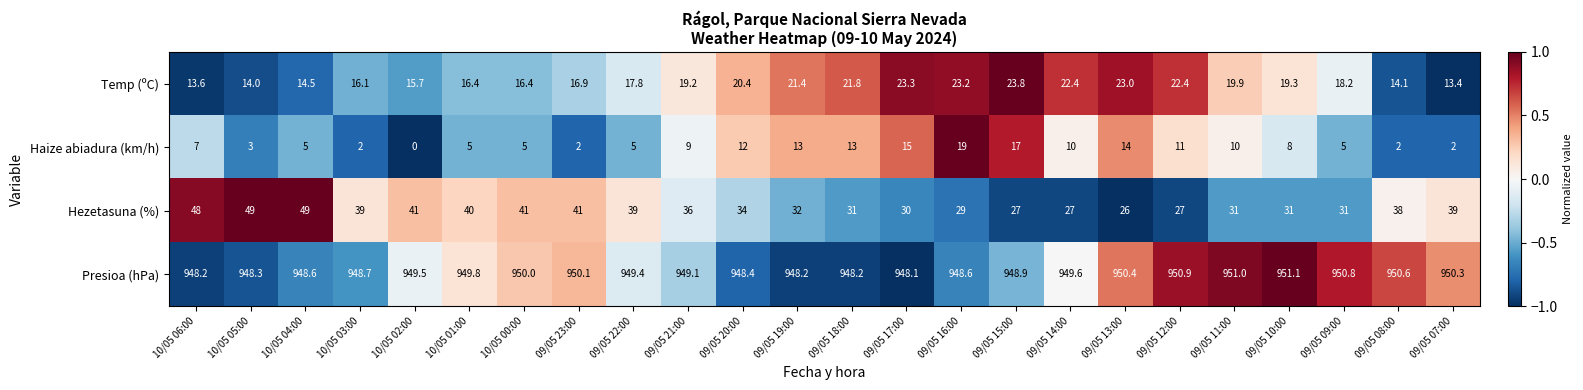

Where does the Presioa (hPa) series first go above 949?

10/05 02:00